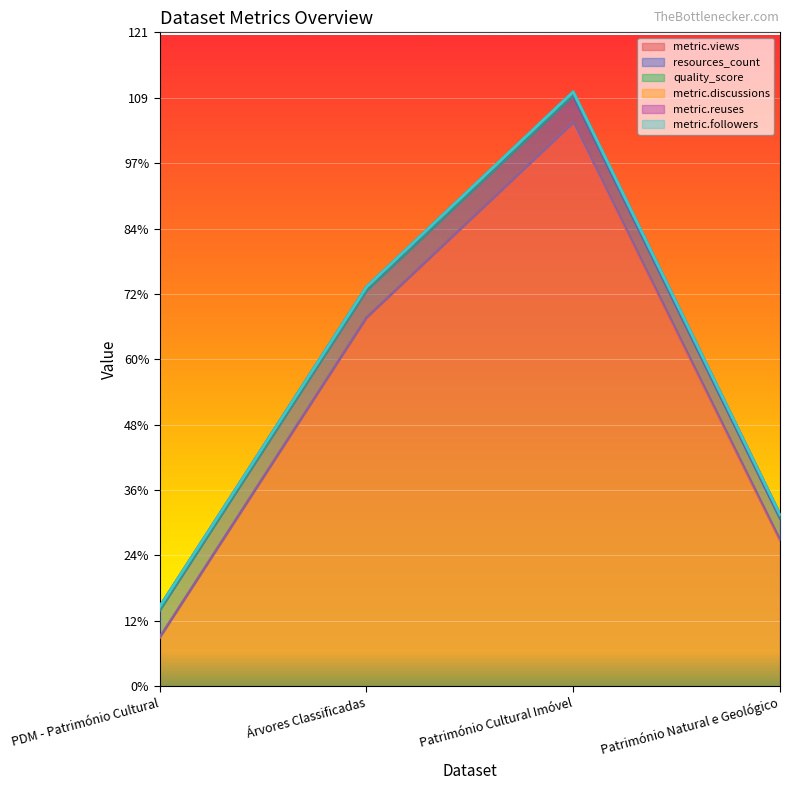

Which series has the largest total across all categories?

metric.views